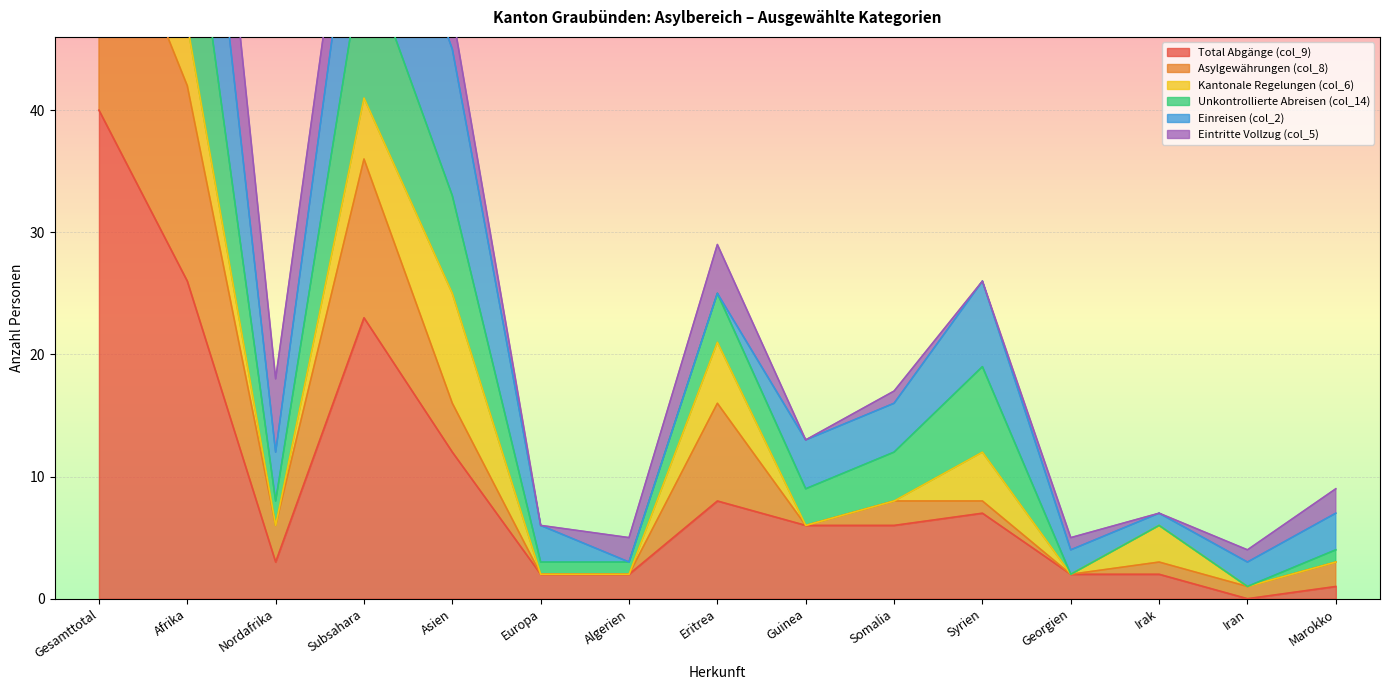

Which category has the highest value in the Total Abgänge (col_9) series?

Gesamttotal